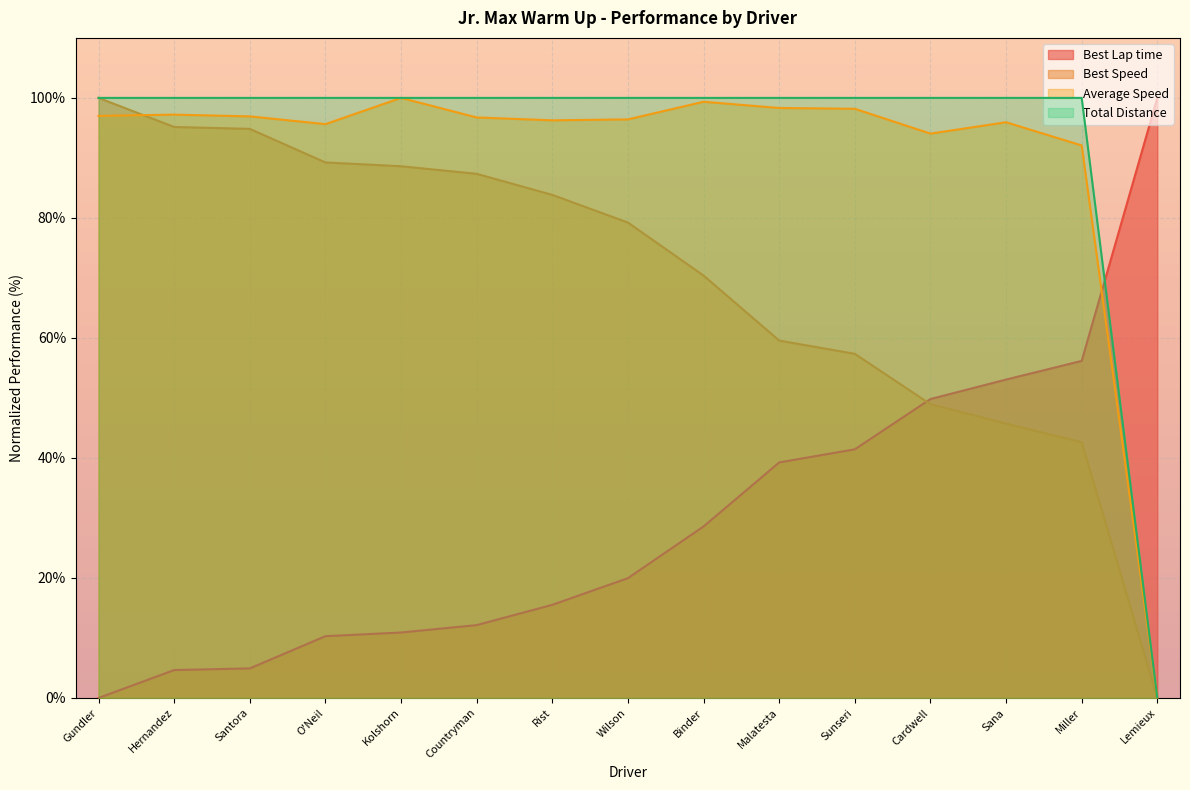

How many intersections are there between Best Speed and Best Lap time?

1